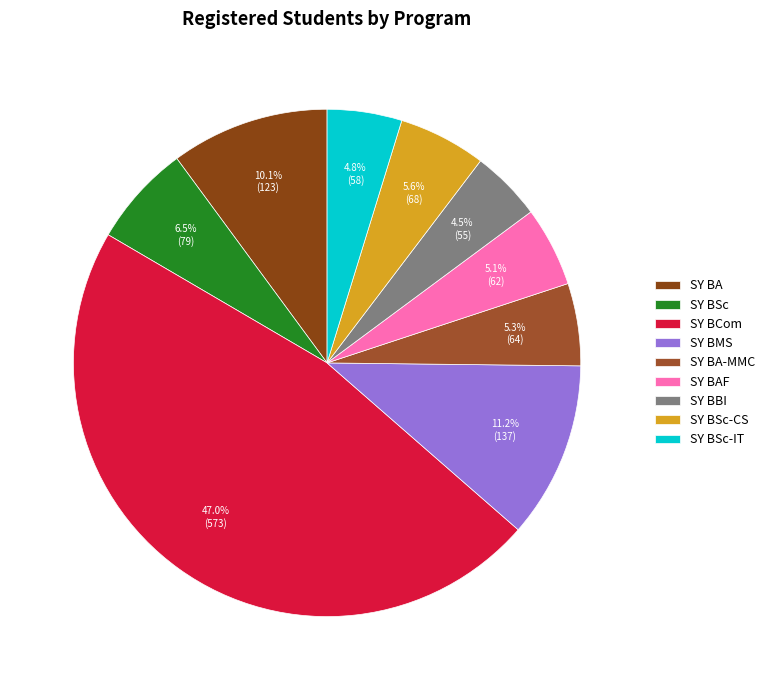

To the nearest percent, what portion does SY BA-MMC represent?

5%